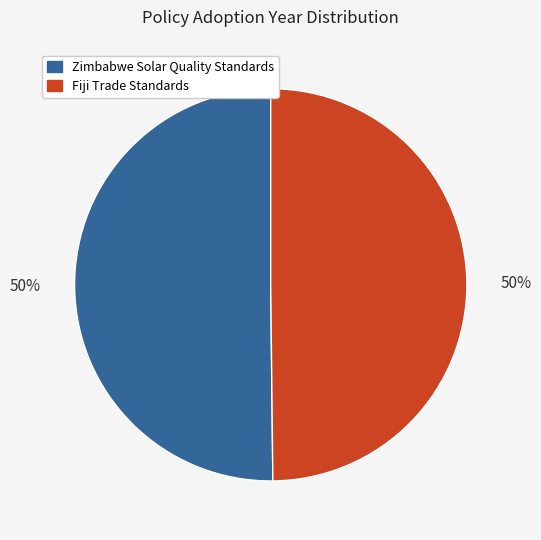

How many slices are in this pie chart?

2